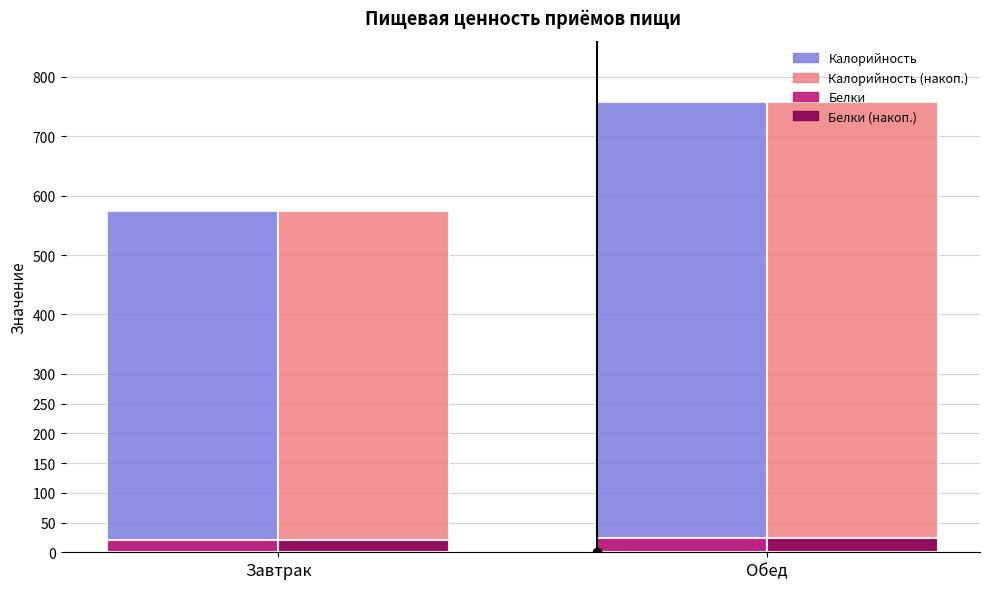

At which category is the sum across all series the highest?

Обед